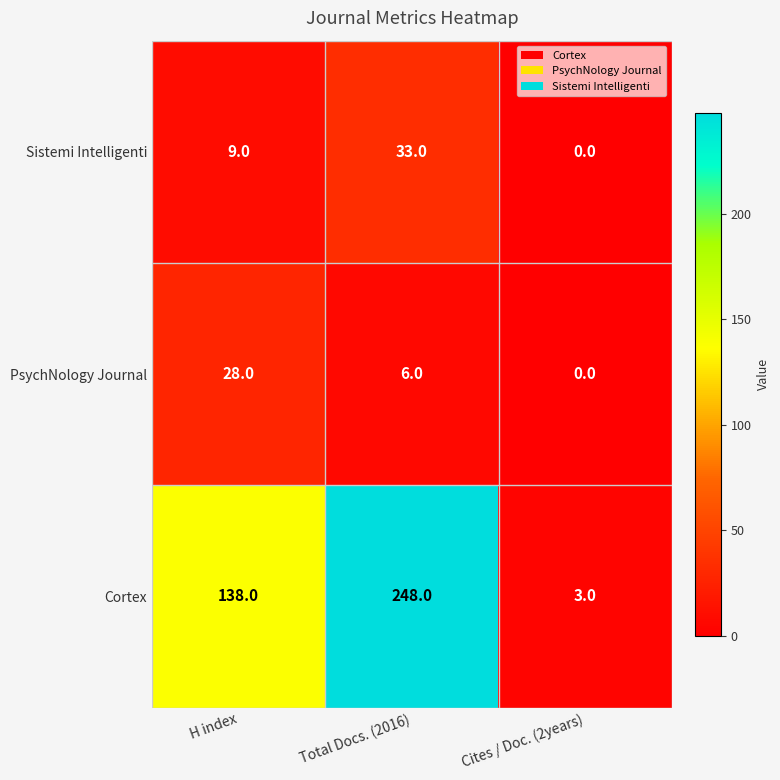

At how many categories does at least one series exceed 82?

2